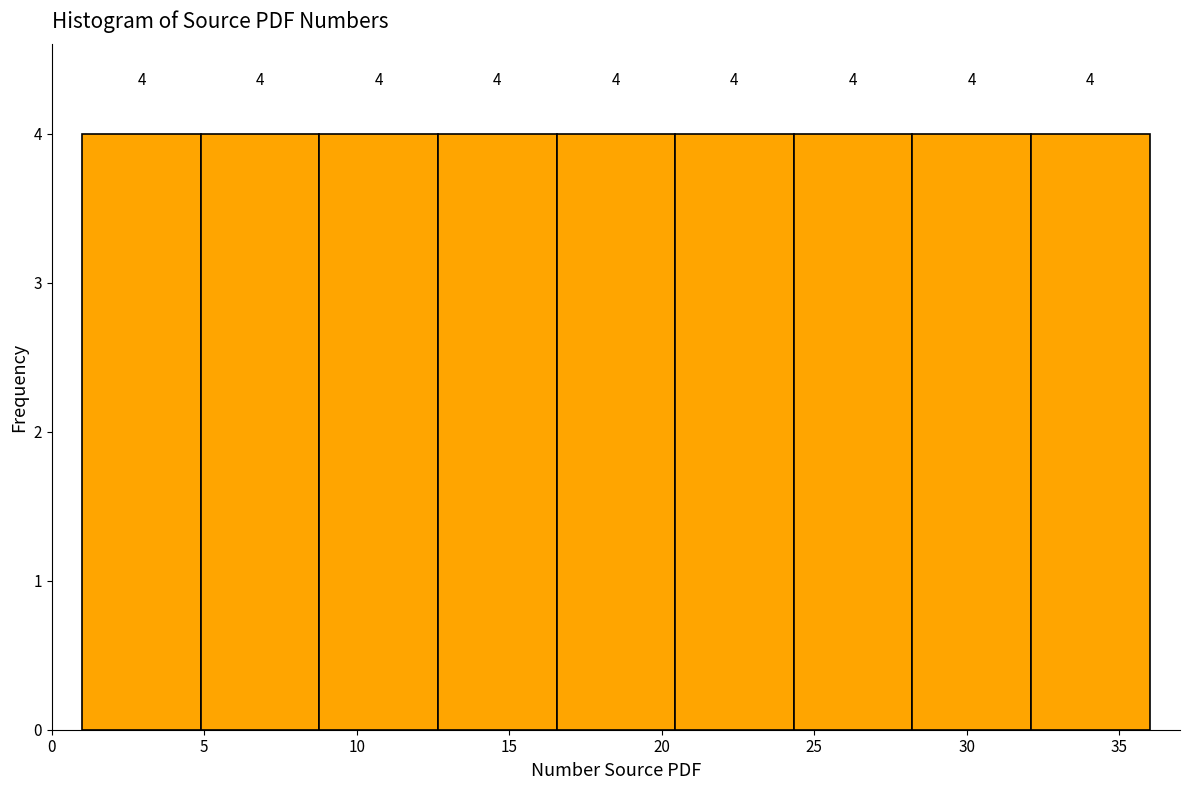

Reading left to right, list every bar in this chart as the range it spans on the x-axis followed by its height. The bar edges are not printed on the chart, so give them approximately, as read against the axis.

1.0 to 5.0: 4
5.0 to 9.0: 4
9.0 to 12.5: 4
12.5 to 16.5: 4
16.5 to 20.5: 4
20.5 to 24.5: 4
24.5 to 28.0: 4
28.0 to 32.0: 4
32.0 to 36.0: 4